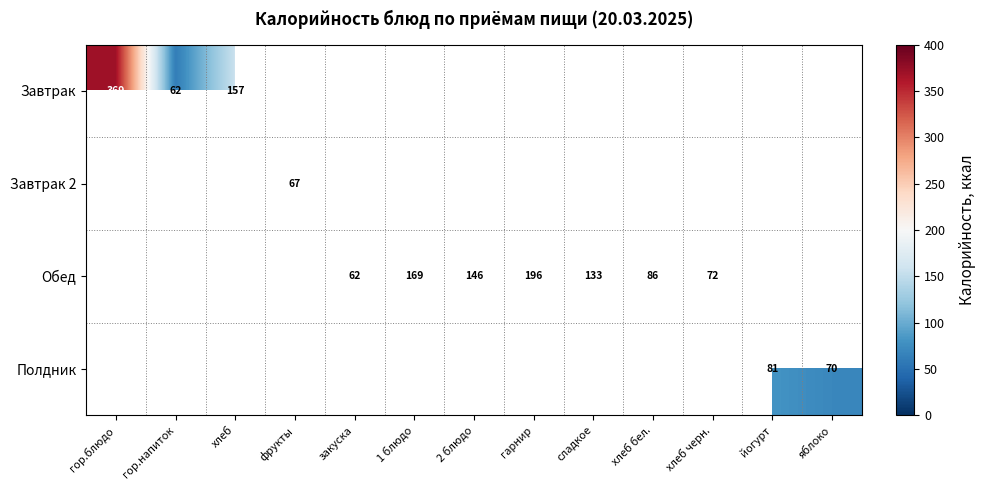

Is it true that Завтрак equals 104 at гор.напиток?

False